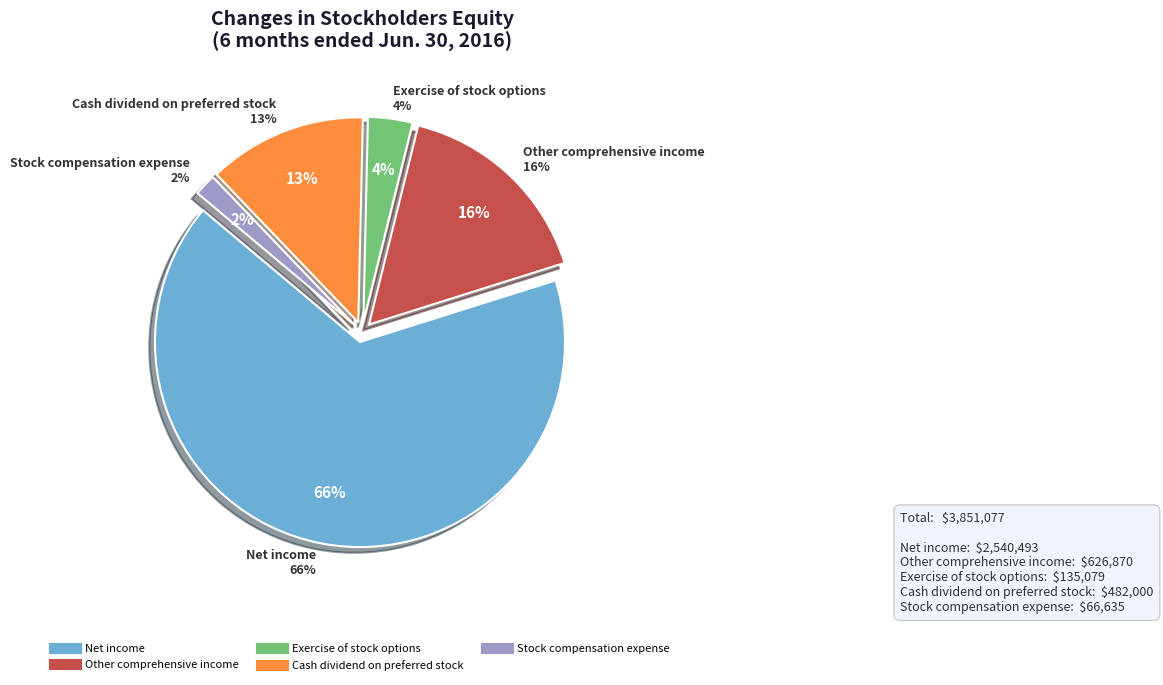

To the nearest percent, what is the difference between the Stock compensation expense and Cash dividend on preferred stock slice percentages?

11%